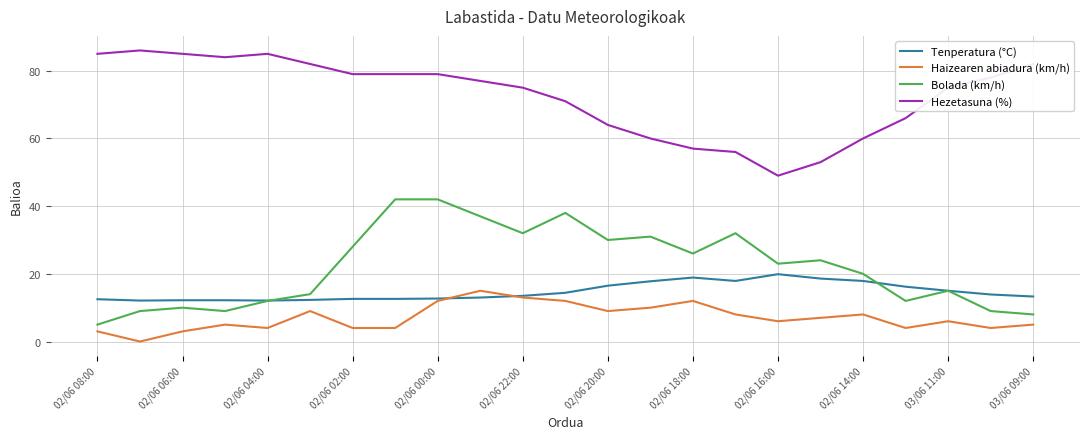

What is the maximum value shown in the chart?

86.0